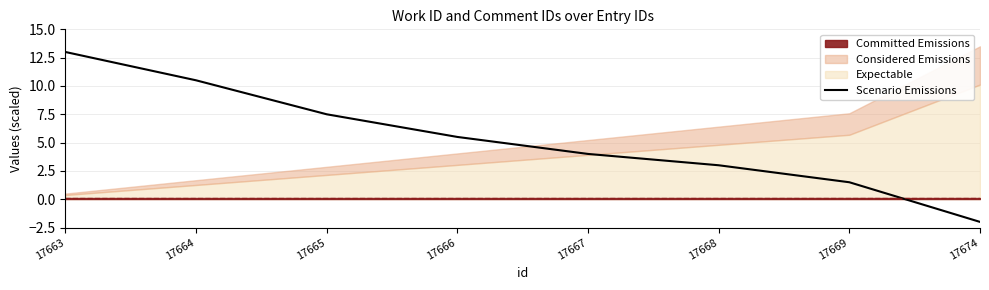

List the labels in order of value, largest first.

17663, 17664, 17665, 17666, 17667, 17668, 17669, 17674